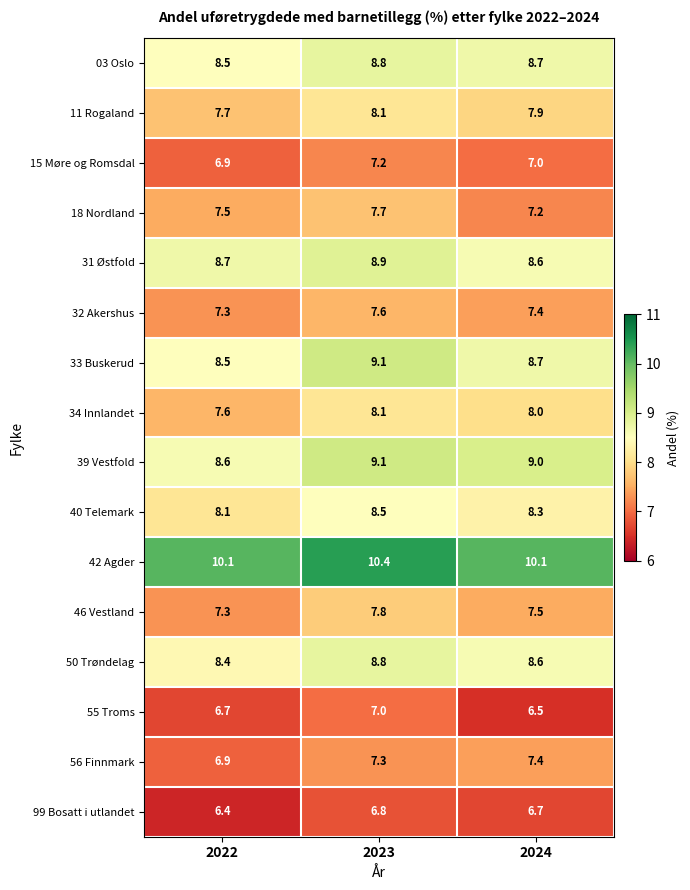

What is the difference between the maximum and minimum values in the 46 Vestland series?

0.5